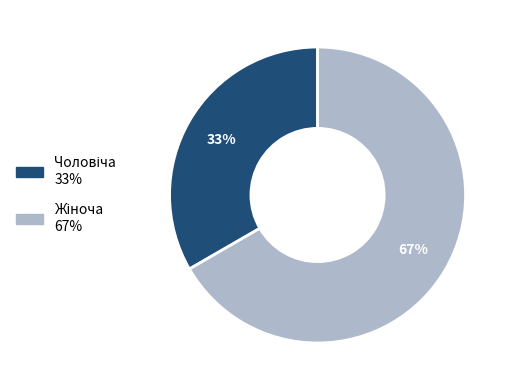

Is there a majority slice in this chart?

Yes